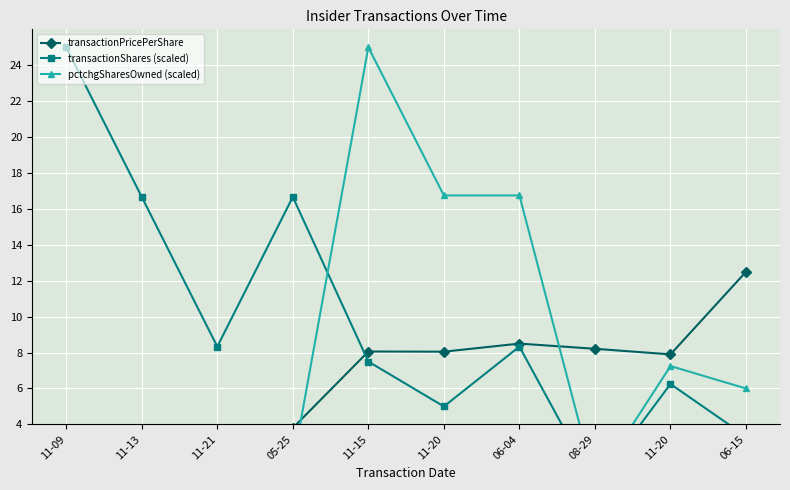

Reading left to right, extract all data points from this chart.

transactionPricePerShare: 3.6	3.6	3.8	3.8	8.1	8.1	8.5	8.2	7.9	12.5
transactionShares (scaled): 25.0	16.7	8.3	16.7	7.5	5.0	8.3	0.6	6.2	3.3
pctchgSharesOwned (scaled): 3.2	2.0	1.0	1.8	25.0	16.8	16.8	0.8	7.2	6.0